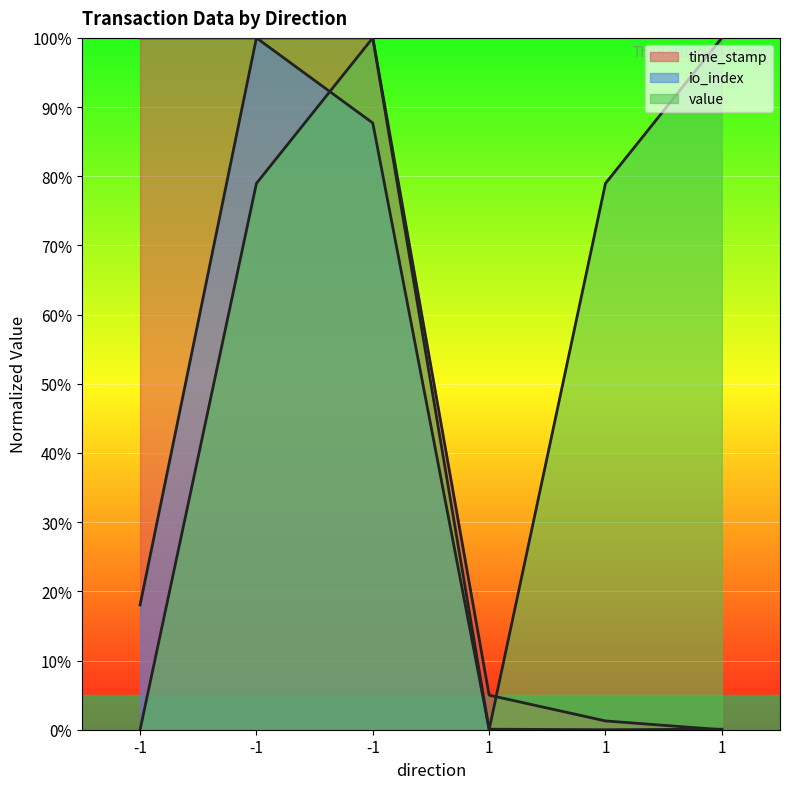

Between 1 and -1, which is larger?

-1